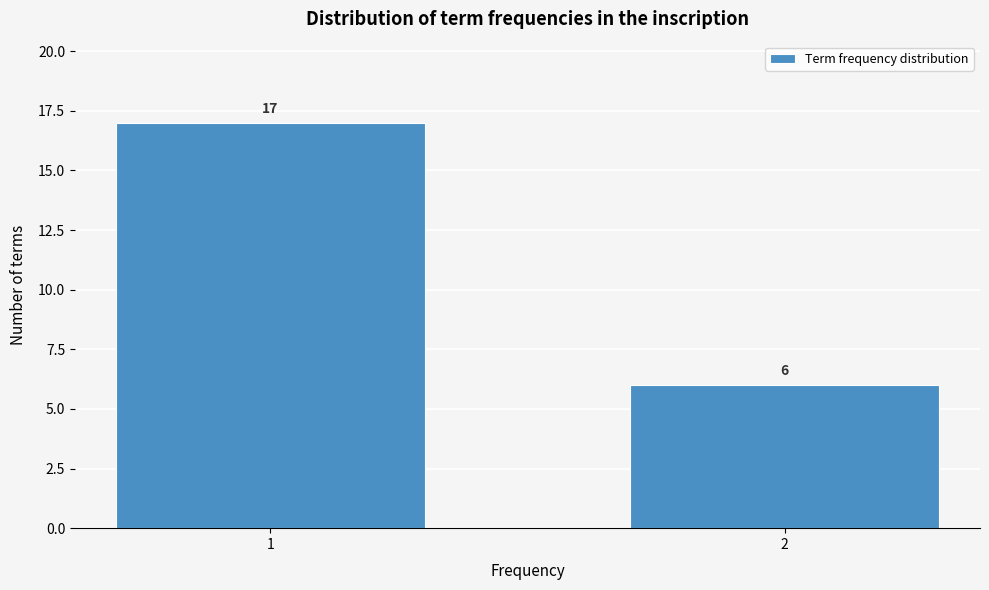

Reading left to right, transcribe all the data shown in this chart.

1=17	2=6